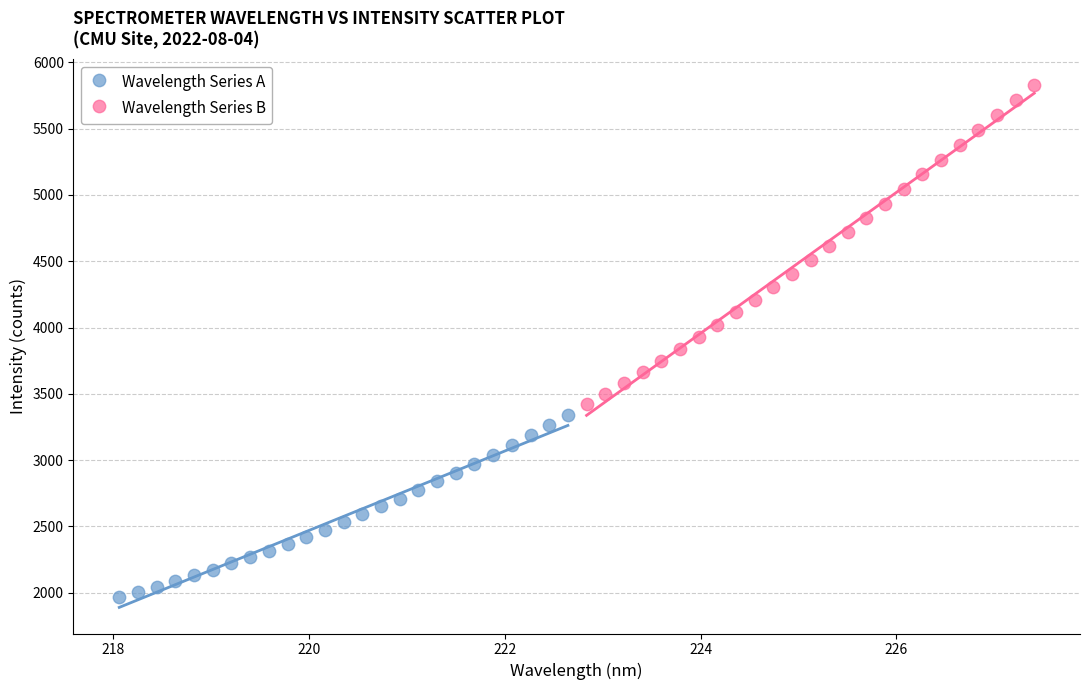

Which series has the widest spread of Y values?

Wavelength Series B